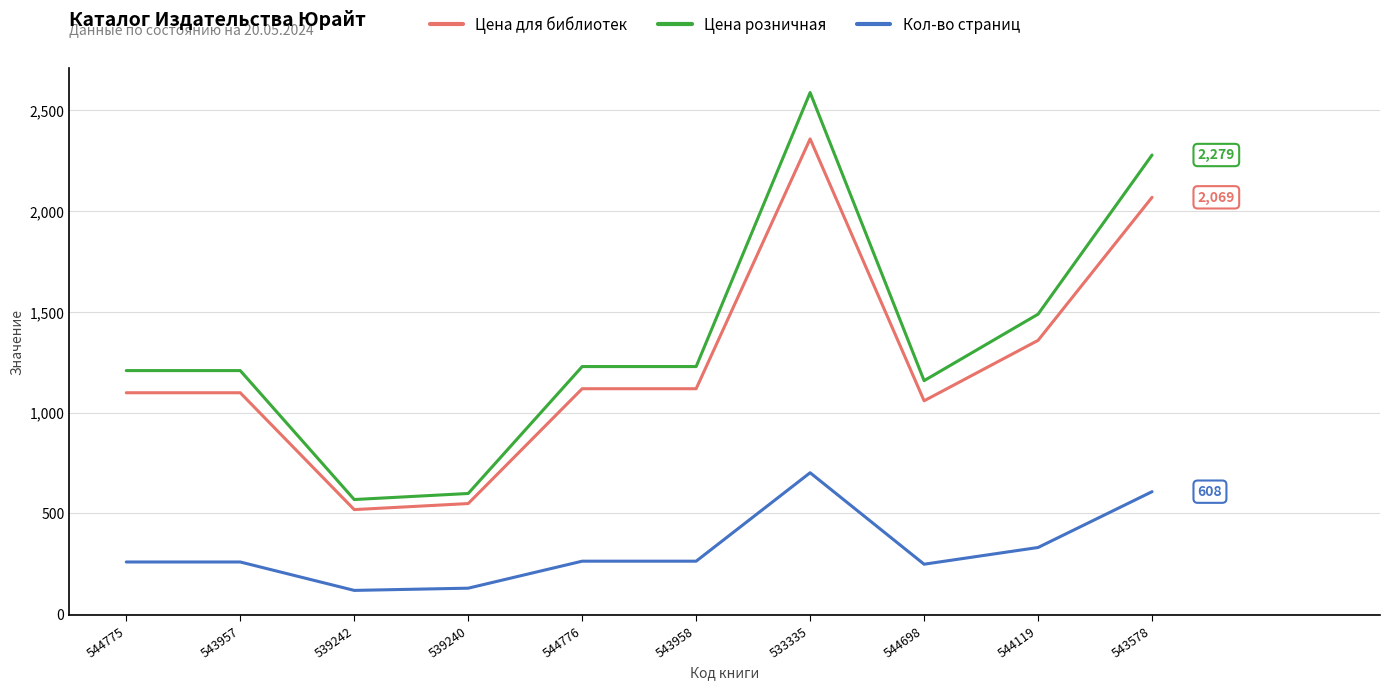

The value of Цена для библиотек at 544119 is 664. True or false?

False